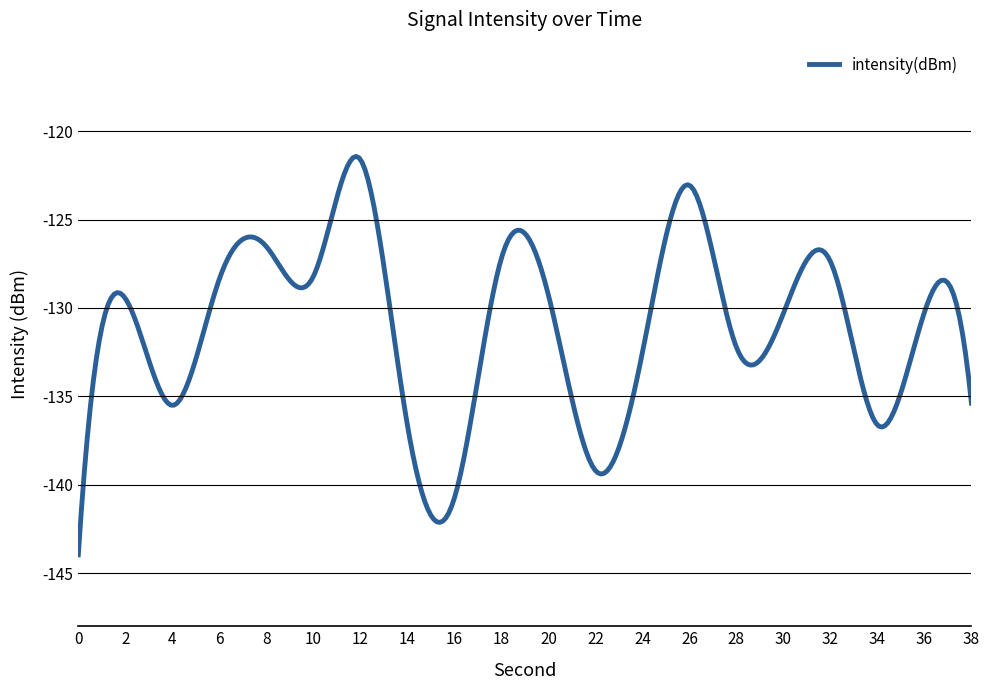

What is the greatest value displayed?

-121.4